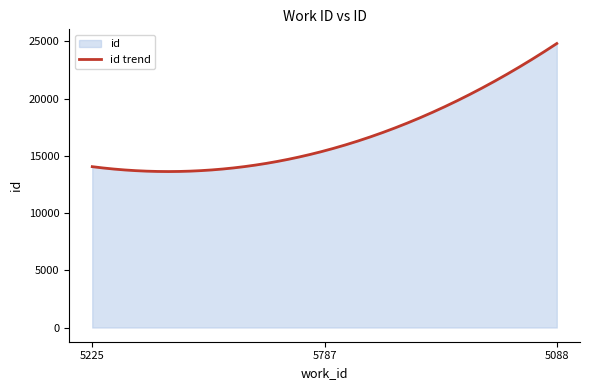

Does the chart display data point markers on the line(s)?

No